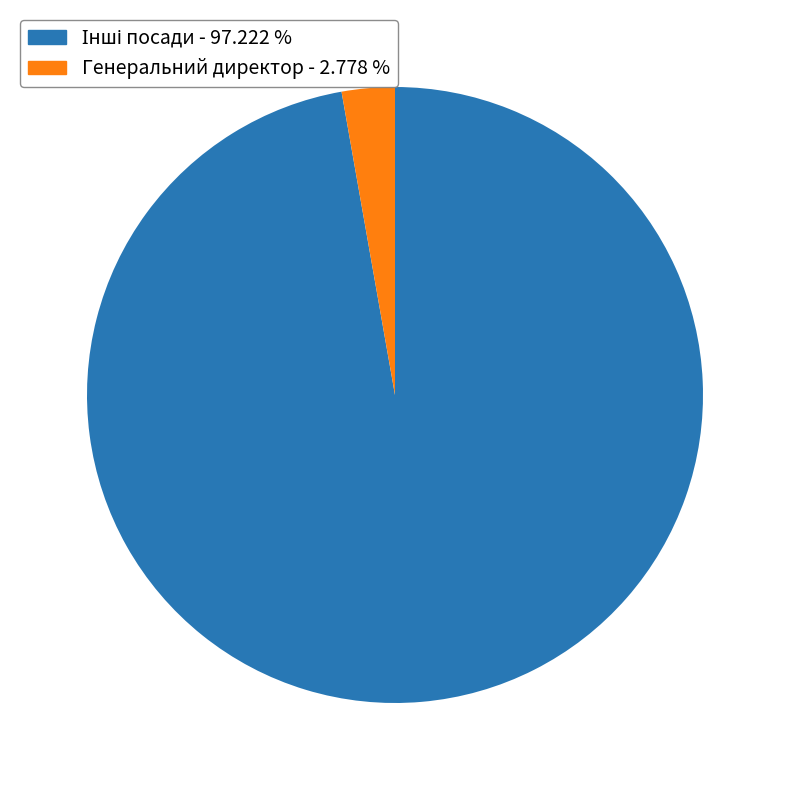

Is there any slice that represents more than half of the pie?

Yes